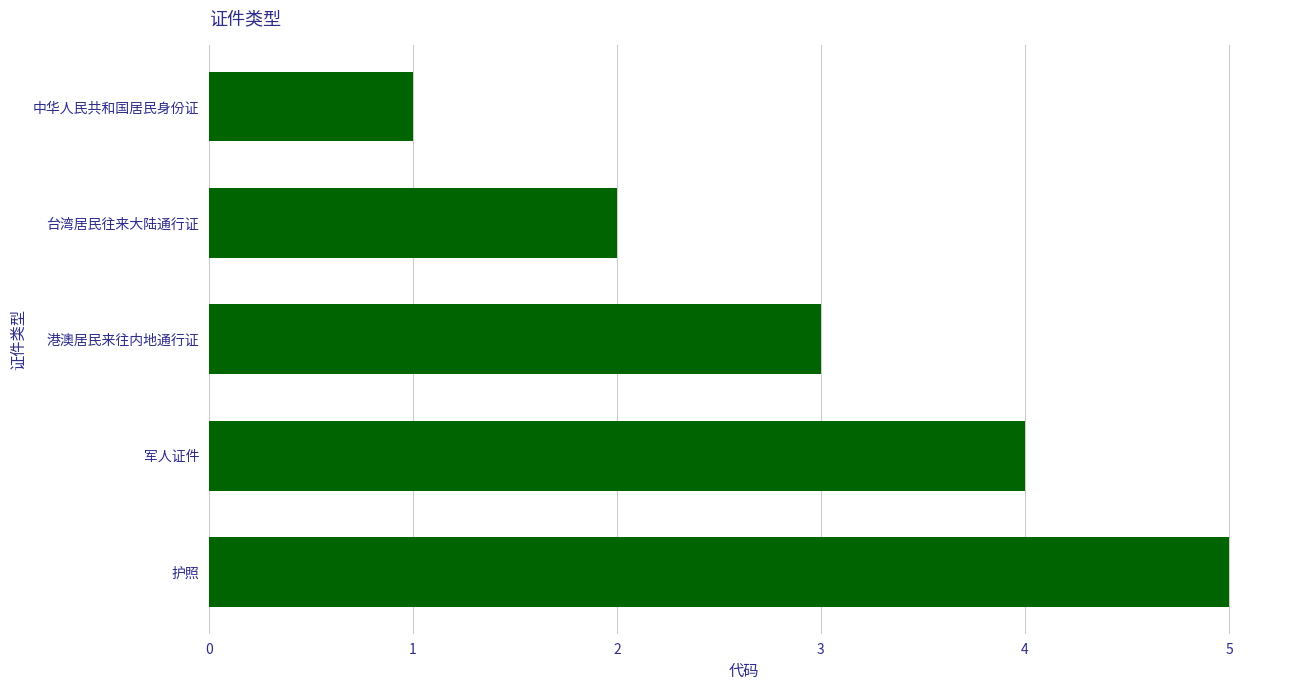

Approximately how many times larger is the value at 军人证件 compared to 港澳居民来往内地通行证?

1.3